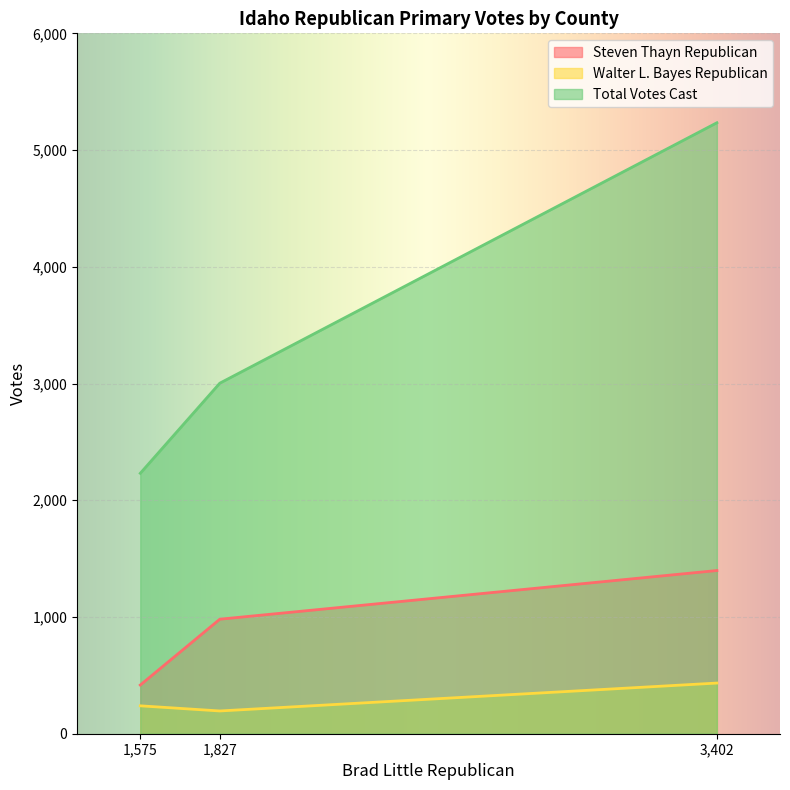

Rank the series by their average value, from lowest to highest.

Walter L. Bayes Republican, Steven Thayn Republican, Total Votes Cast